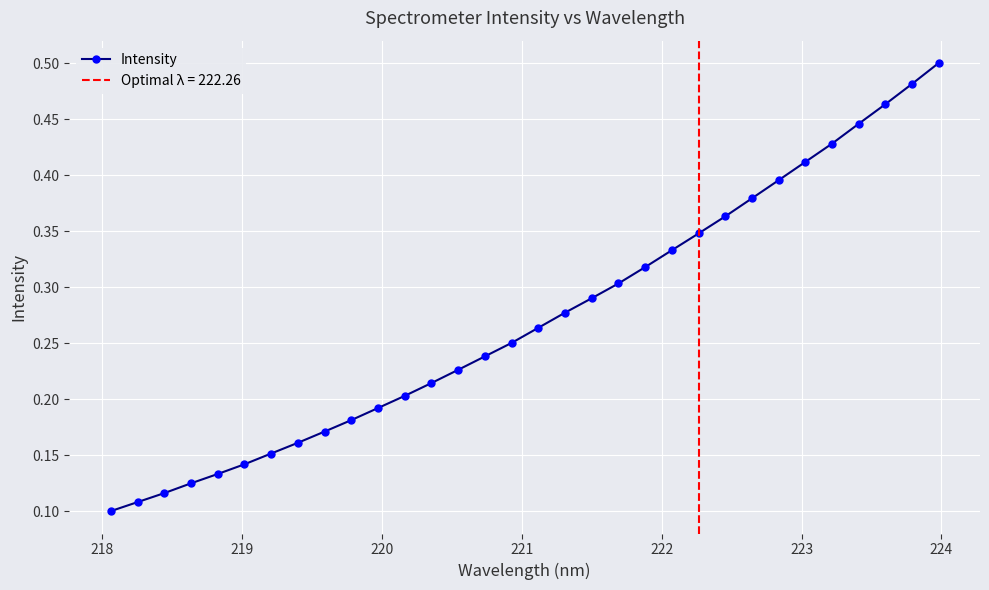

What is the sum of all values?

8.7